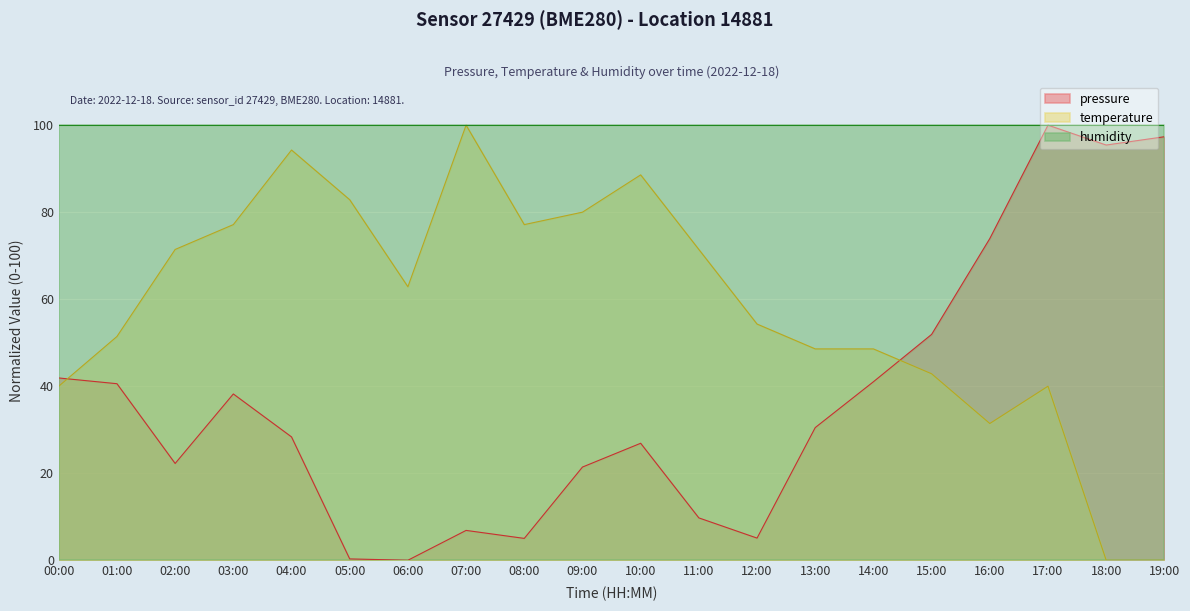

After their last crossing, which series has the higher values: pressure or temperature?

pressure